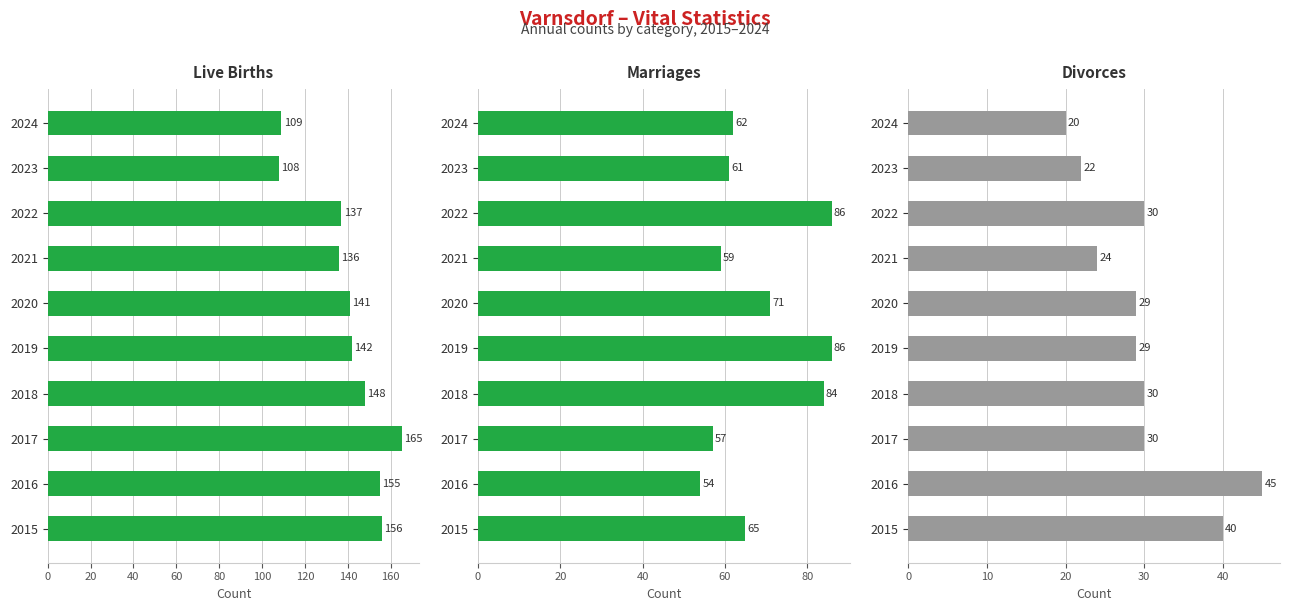

Rank the series by their average value, from highest to lowest.

Live births, Marriages, Divorces